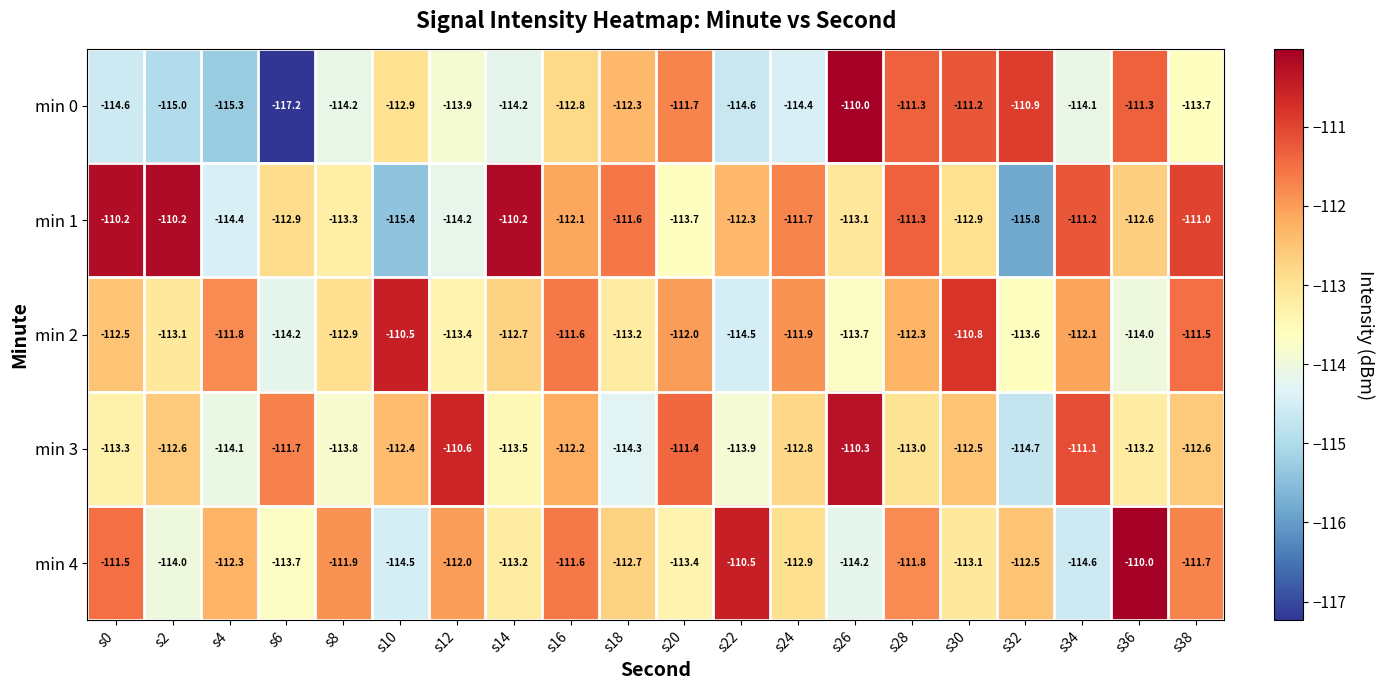

Which series has the largest range (max minus min)?

min 0